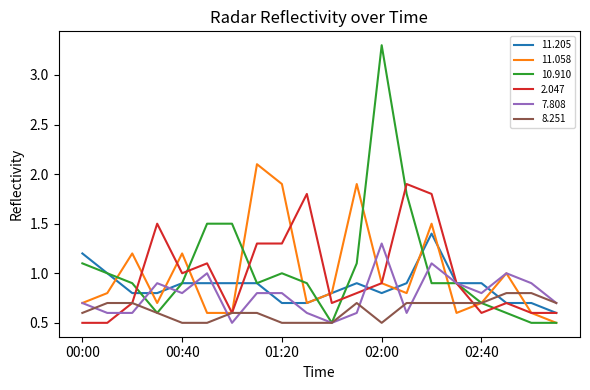

What is the maximum value for 2.047?

1.9